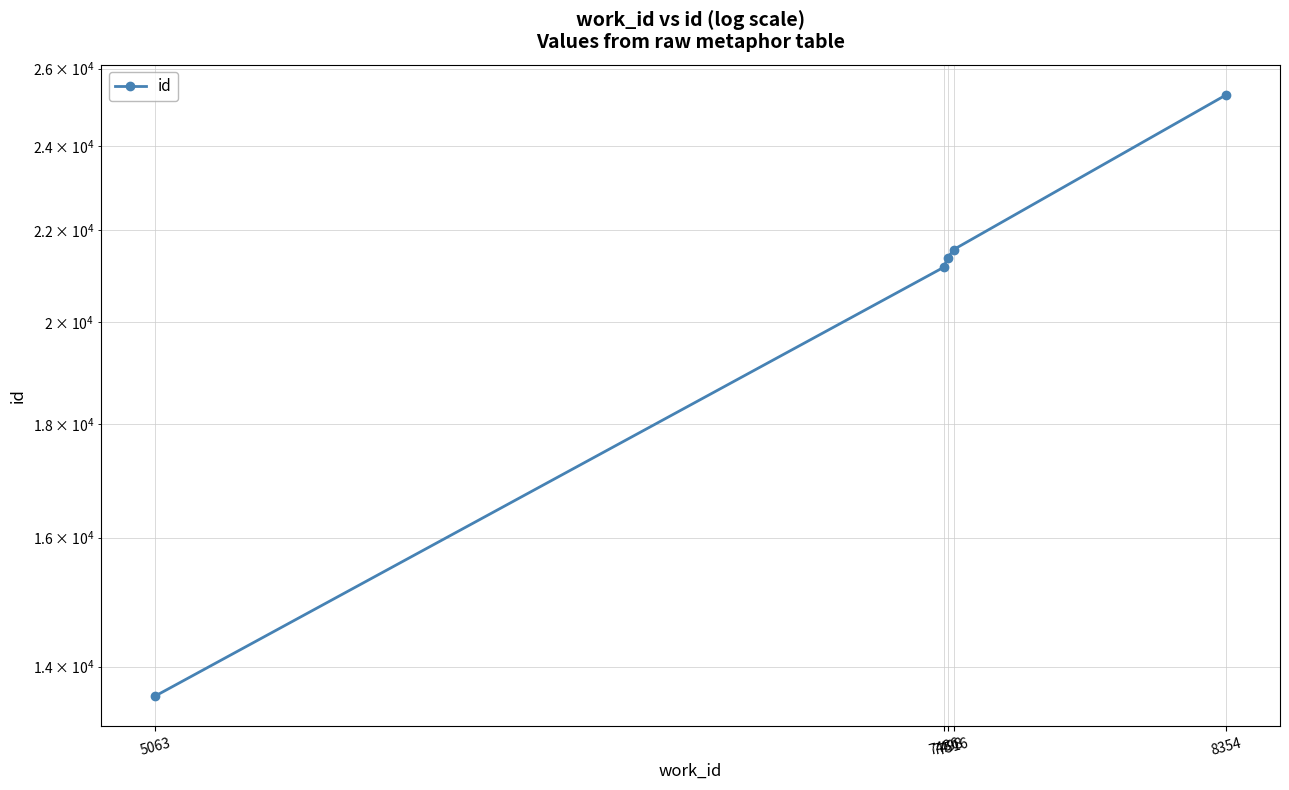

Is it true that the value at 5063 is 13580?

True